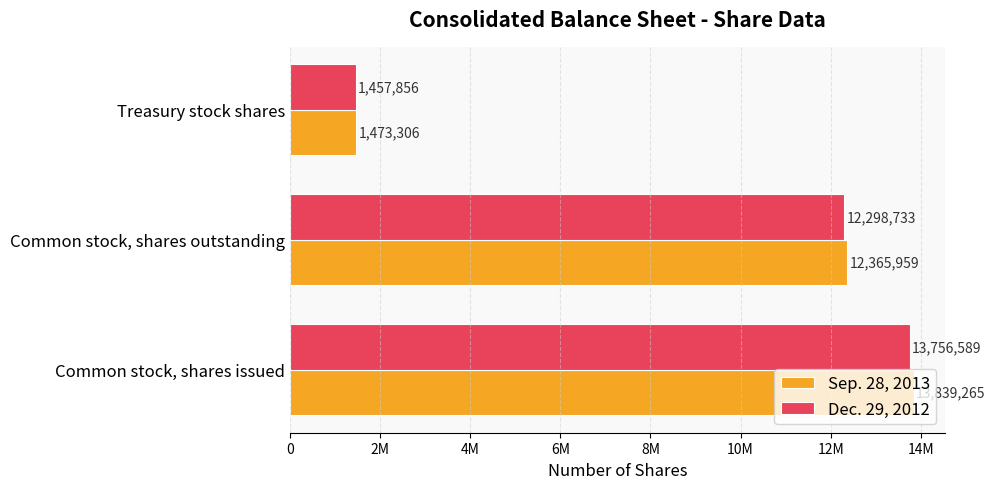

Reading left to right, transcribe all the data shown in this chart.

Sep. 28, 2013: 13839265	12365959	1473306
Dec. 29, 2012: 13756589	12298733	1457856